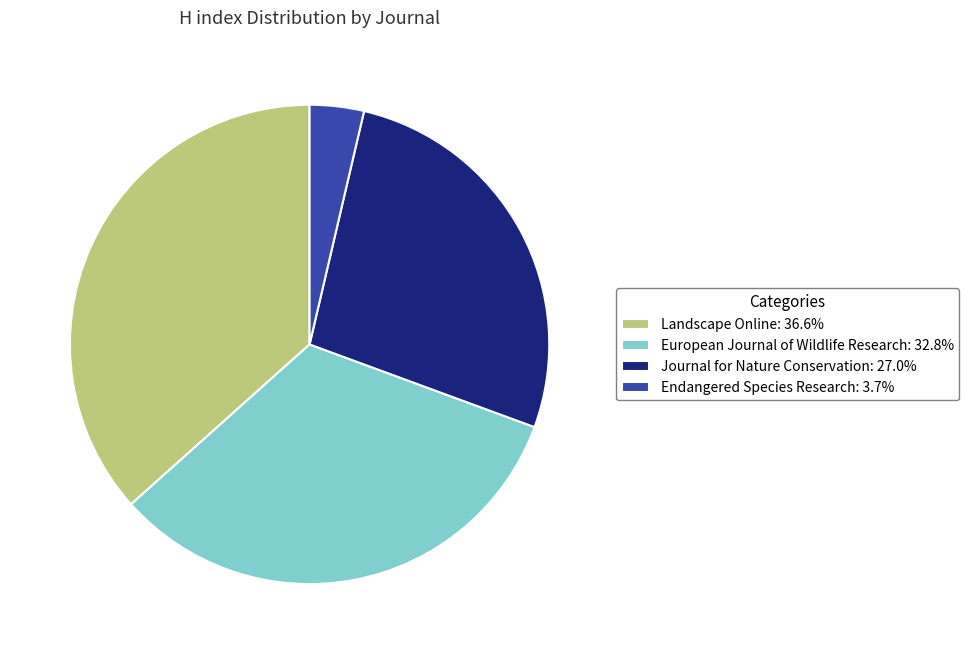

What is the smallest slice in the pie chart?

Endangered Species Research